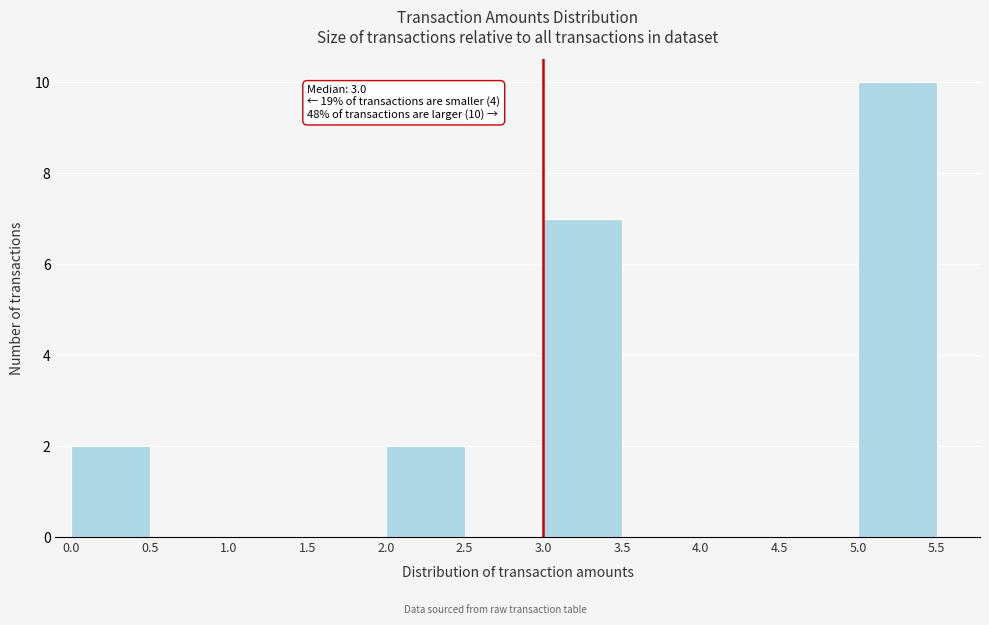

Over which range of the x-axis is the bar tallest?

5.0 to 5.5